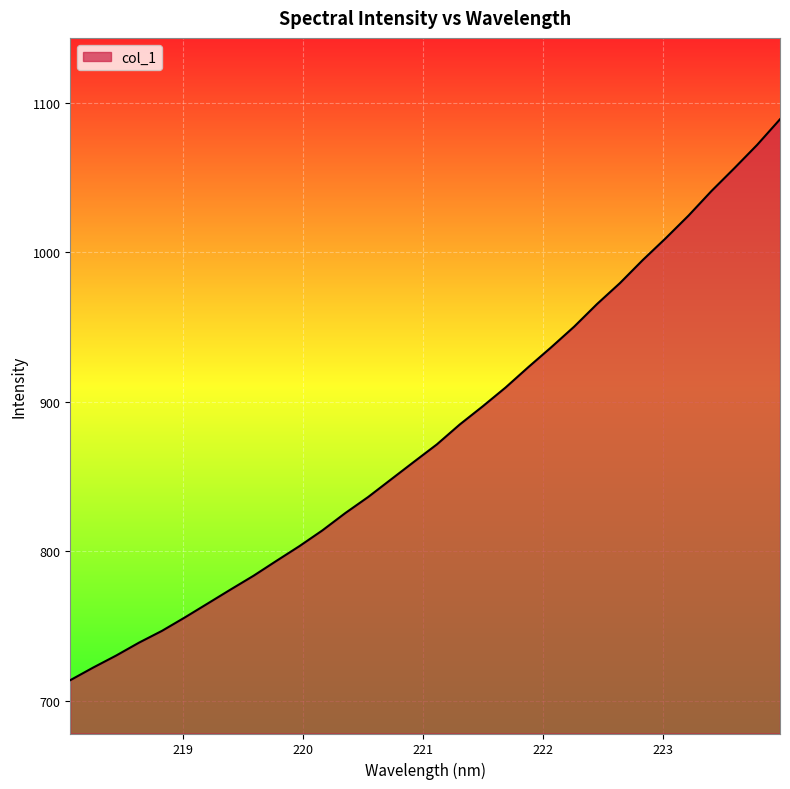

What is the minimum value shown in the chart?

713.6